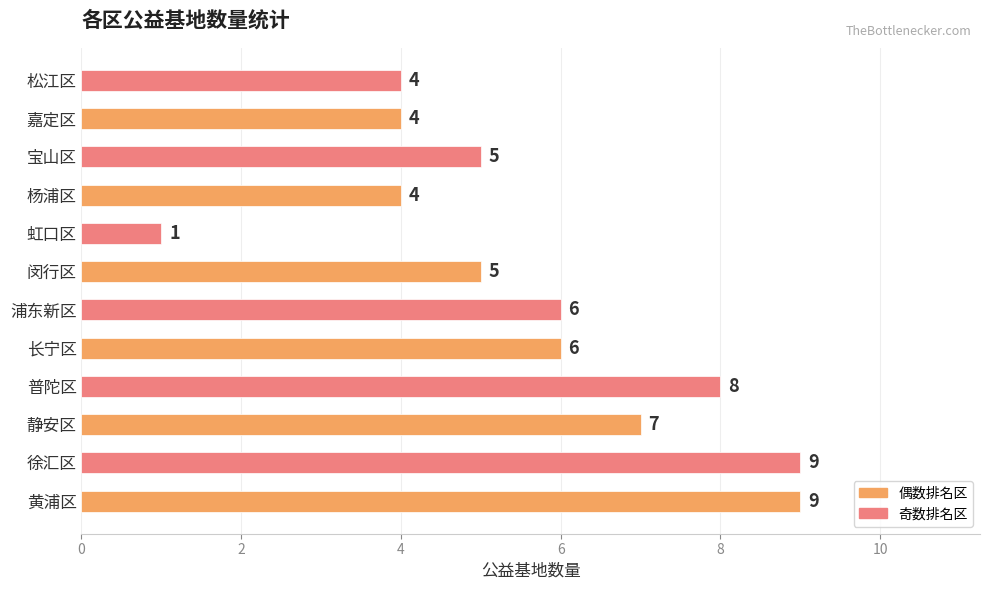

What is the greatest value displayed?

9